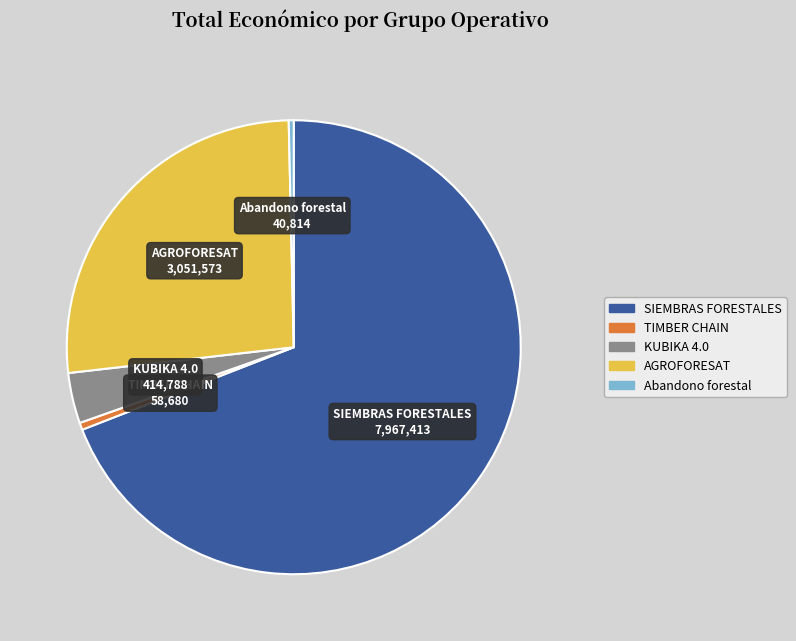

Which has a higher value, Abandono forestal or KUBIKA 4.0?

KUBIKA 4.0